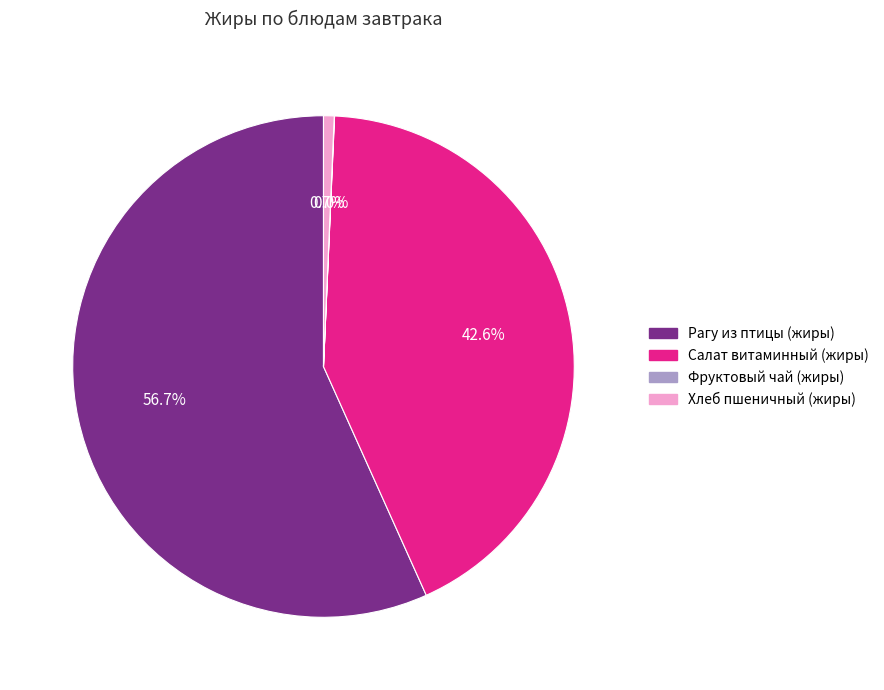

What percentage do Рагу из птицы (жиры) and Хлеб пшеничный (жиры) together represent?

57.4%